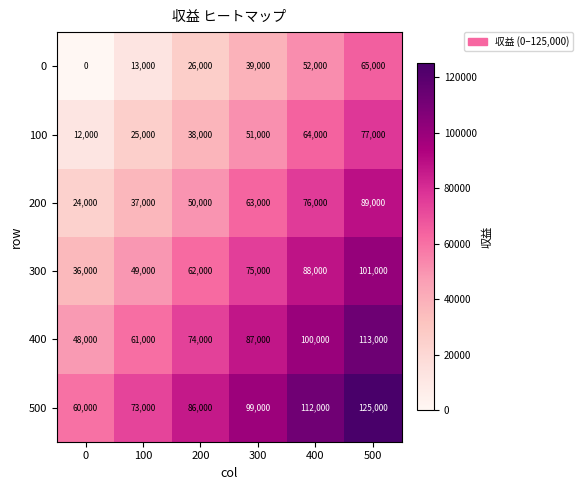

Is the value of 100 at 500 greater than the value of 300 at 500?

No